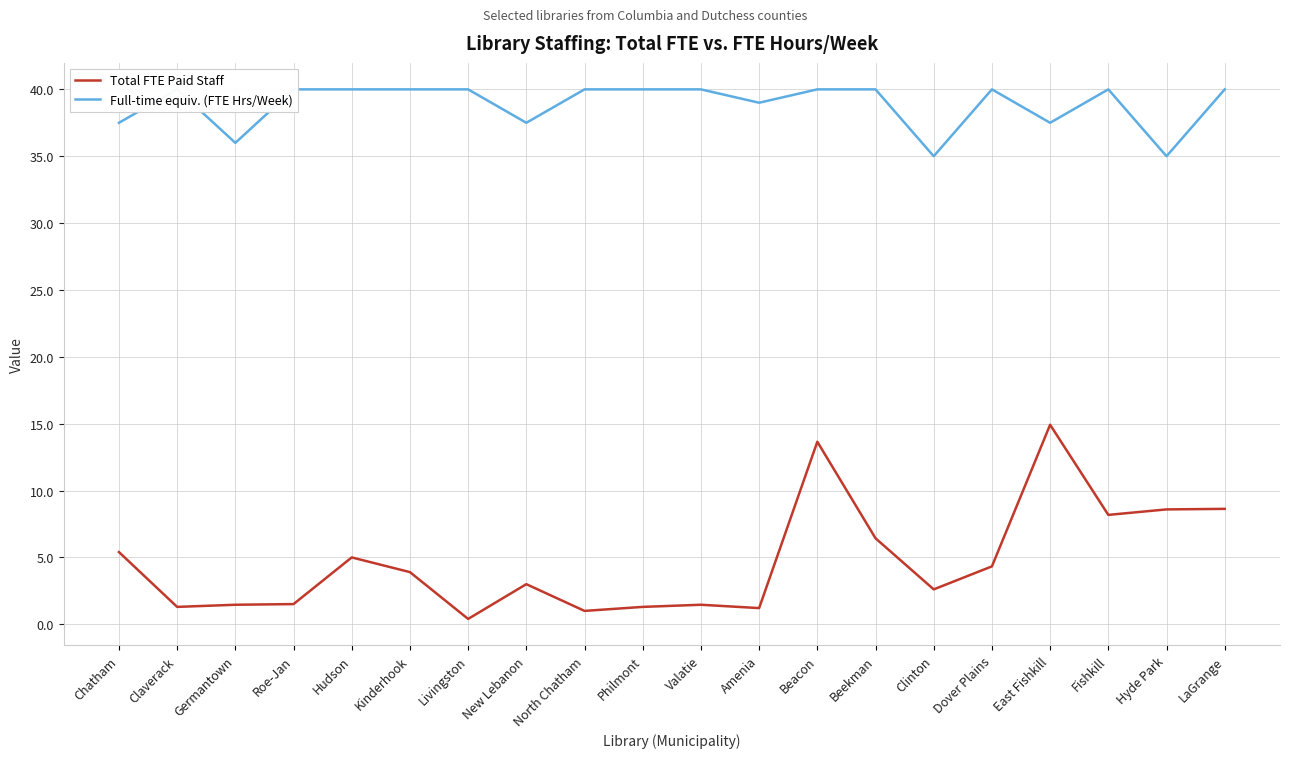

At which label is Total FTE Paid Staff closest to 7?

Beekman